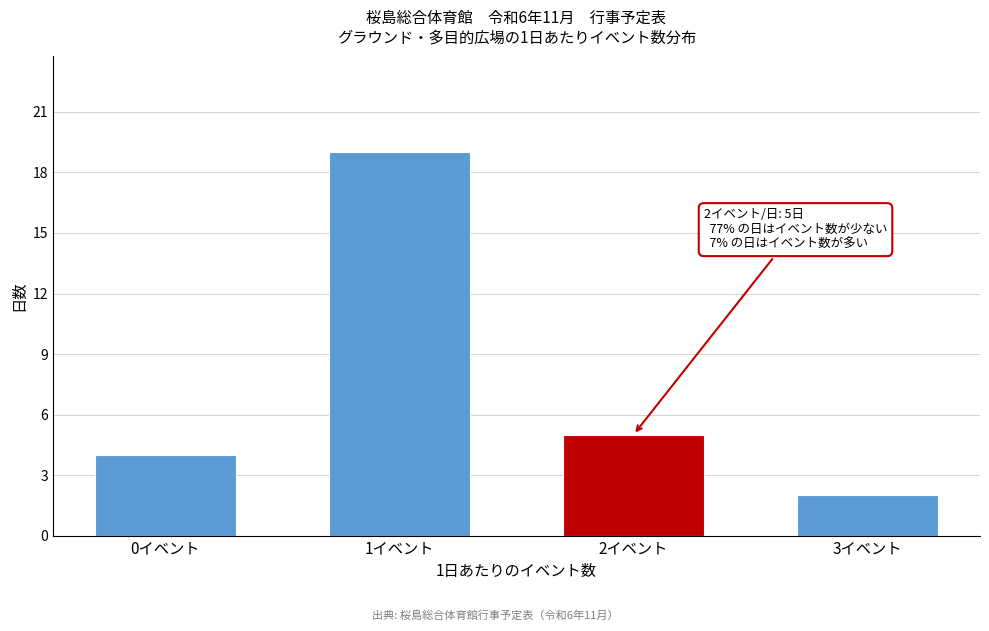

Reading right to left, transcribe all the data shown in this chart.

2	5	19	4